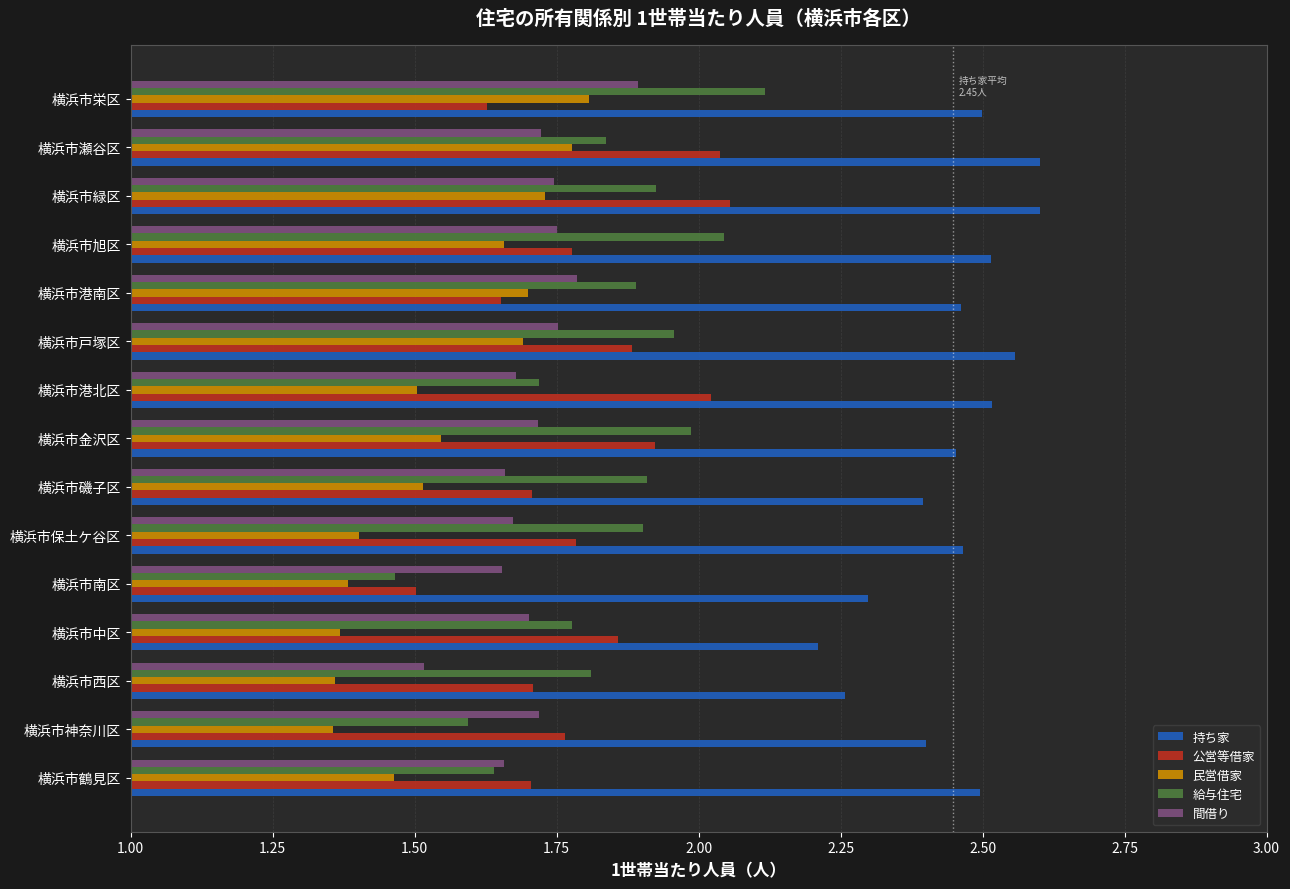

What is the sum of all 公営等借家 values?

27.0